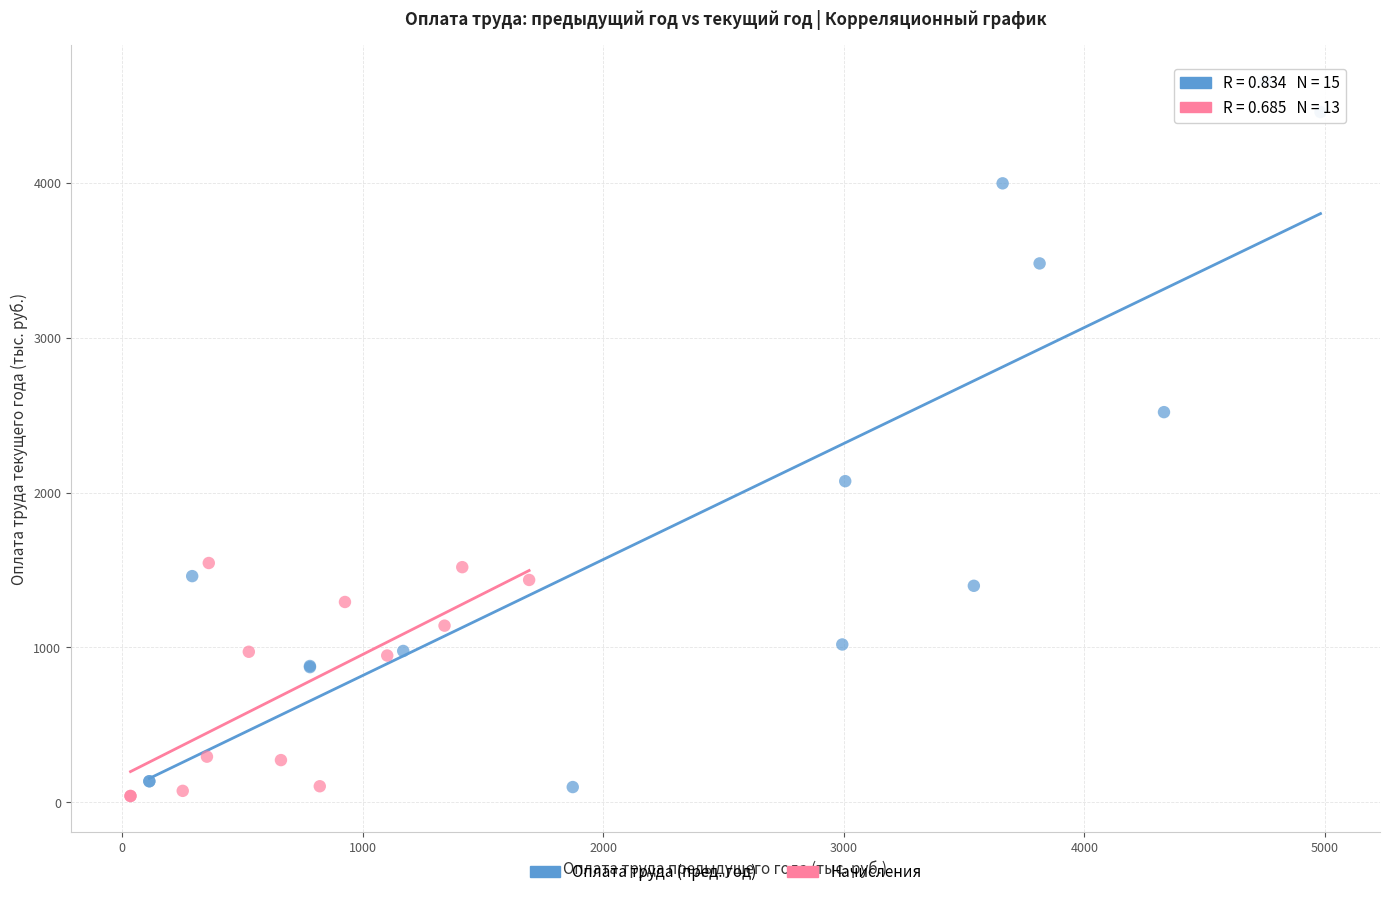

Which series contains the highest Y value?

Оплата труда (пред. год)